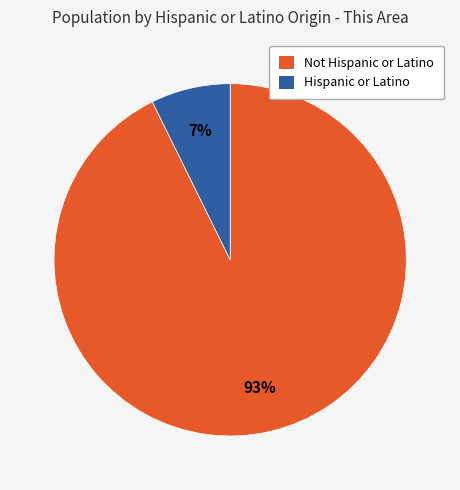

True or false: Hispanic or Latino accounts for 7% of the total.

True